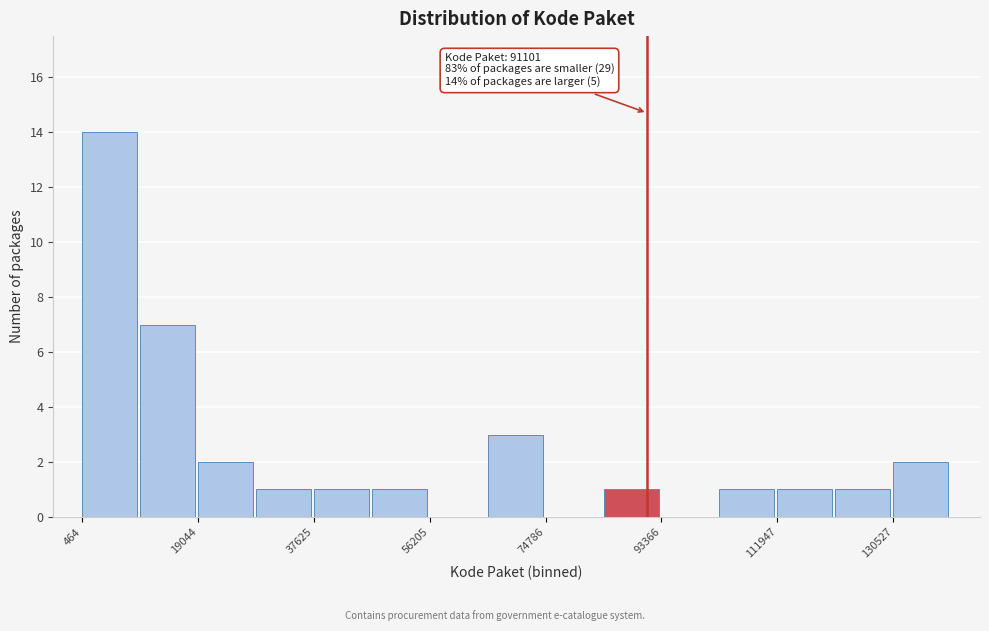

Over which range of the x-axis is the bar tallest?

0 to 10000